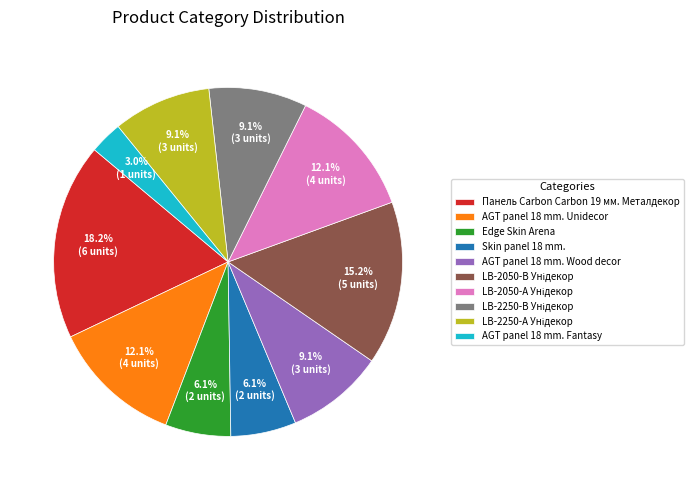

Is there a majority slice in this chart?

No